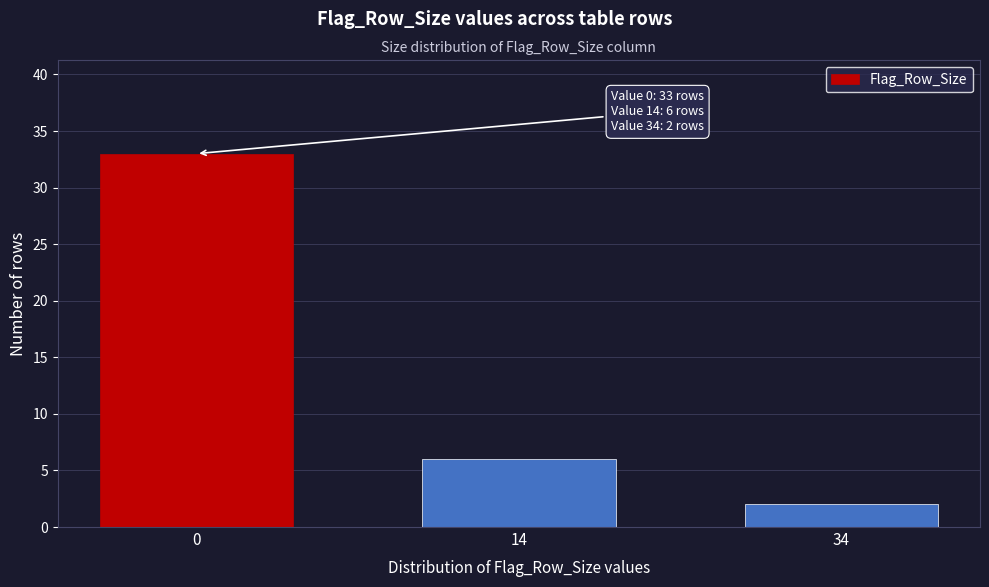

Reading right to left, what are all the values shown in this chart?

34=2	14=6	0=33